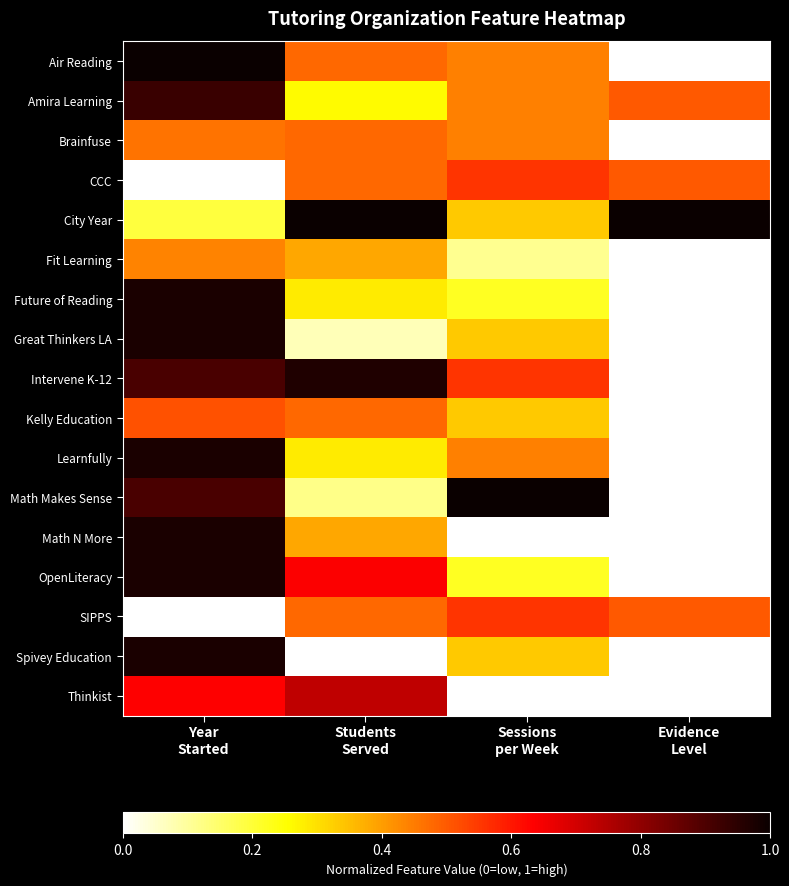

At Sessions per Week, list the series in order from smallest to largest.

Math N More, Thinkist, Fit Learning, Future of Reading, OpenLiteracy, City Year, Great Thinkers LA, Kelly Education, Spivey Education, Air Reading, Amira Learning, Brainfuse, Learnfully, CCC, Intervene K-12, SIPPS, Math Makes Sense